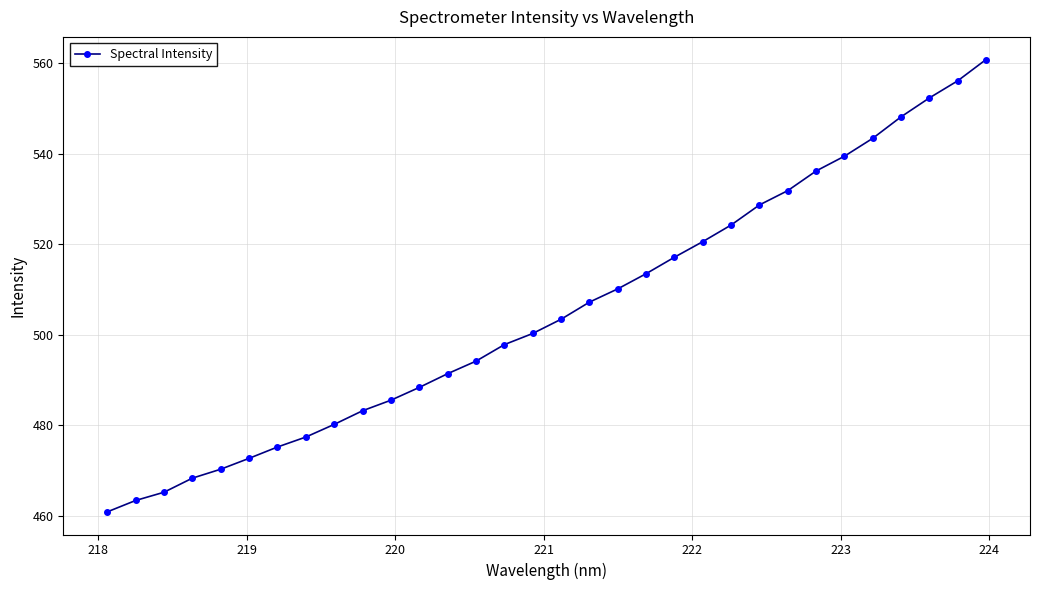

What is the difference between the second highest and minimum values?

95.2